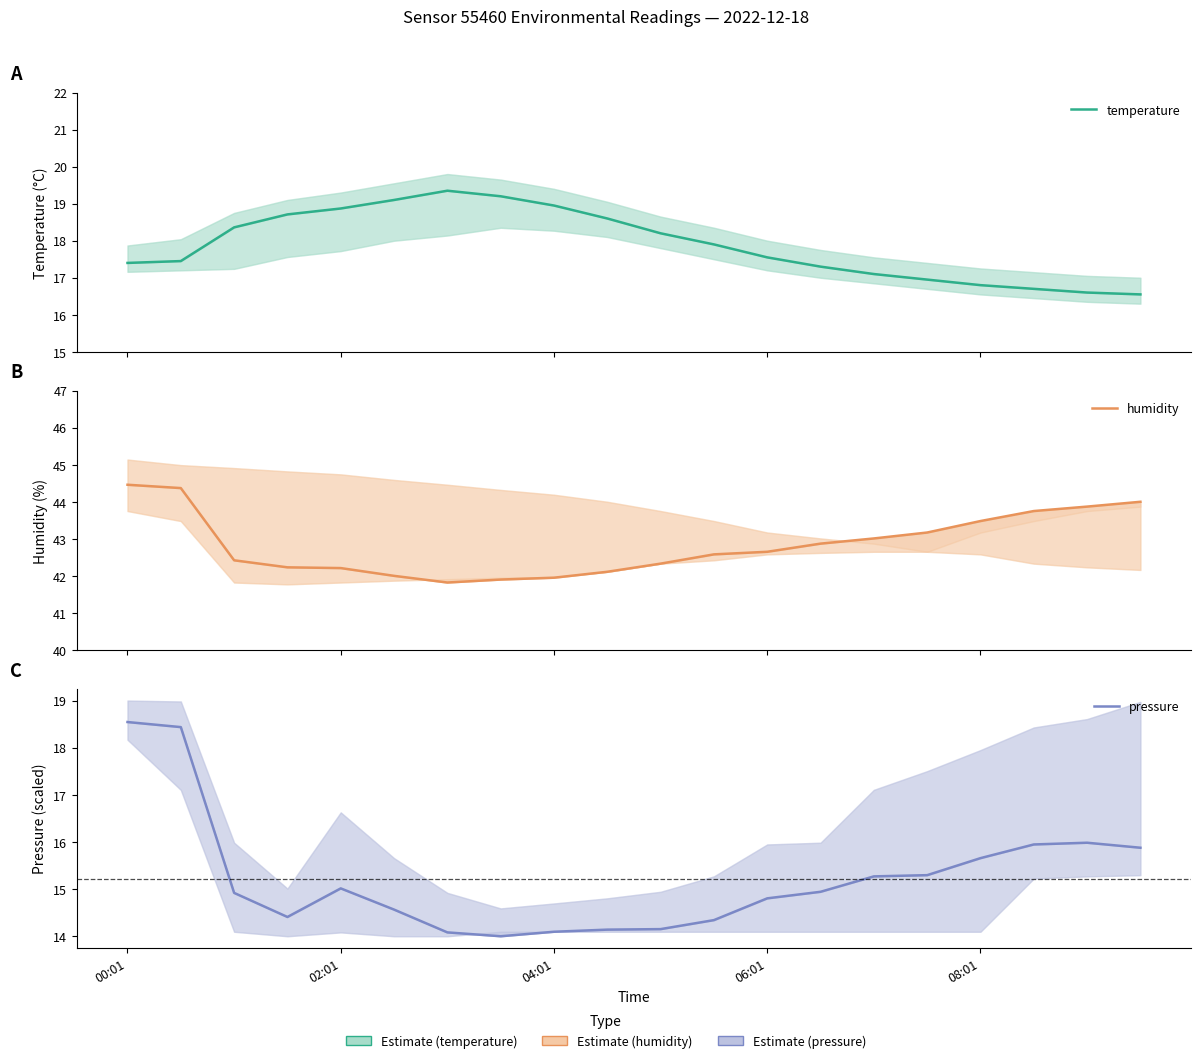

What is the sum of the pressure values at 08:01 and 00:01?

34.2